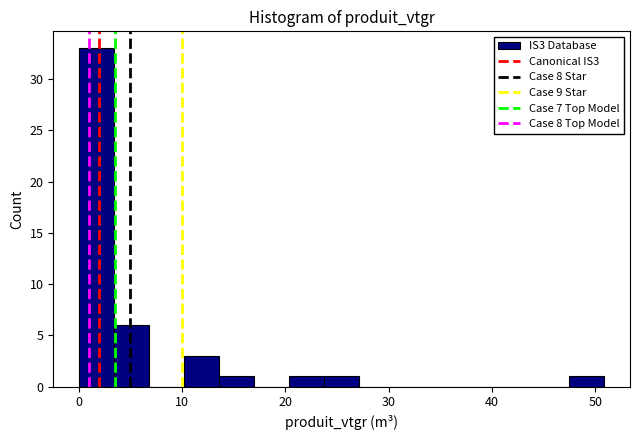

Around what value on the x-axis is the tallest bar? Give the approximate position of its centre, as read against the axis.

2